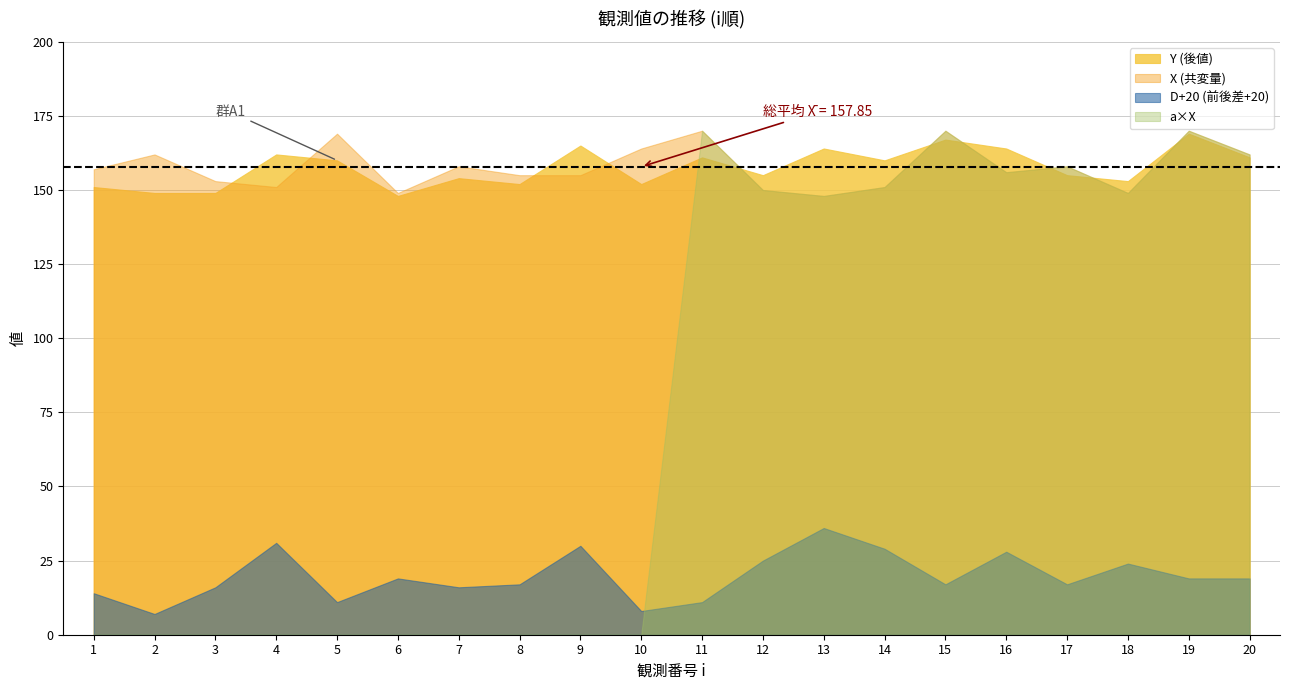

At which category does Y (後値) reach its first local peak?

4